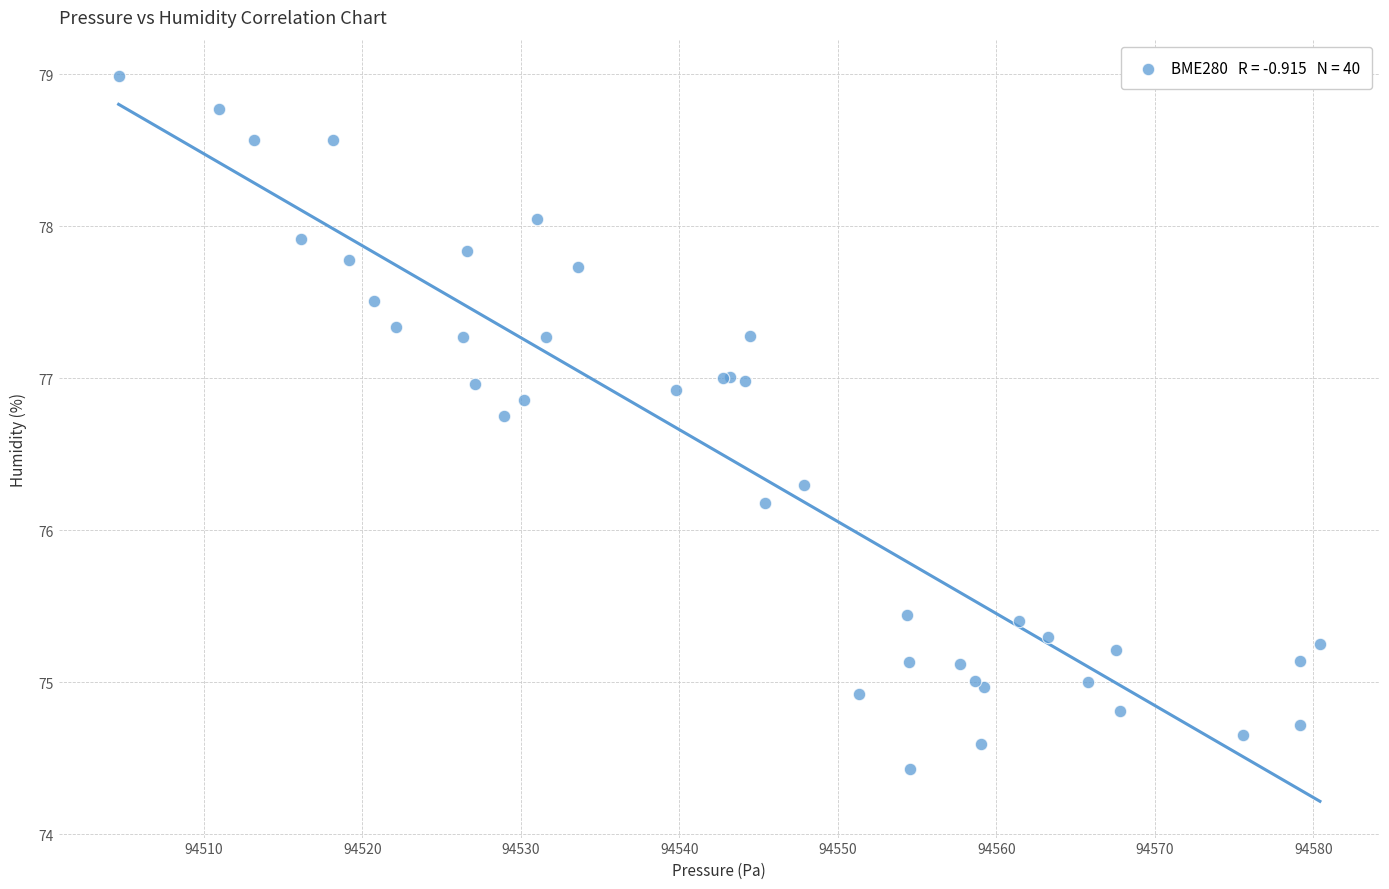

What Y value in the scatter plot is closest to 76?

76.2